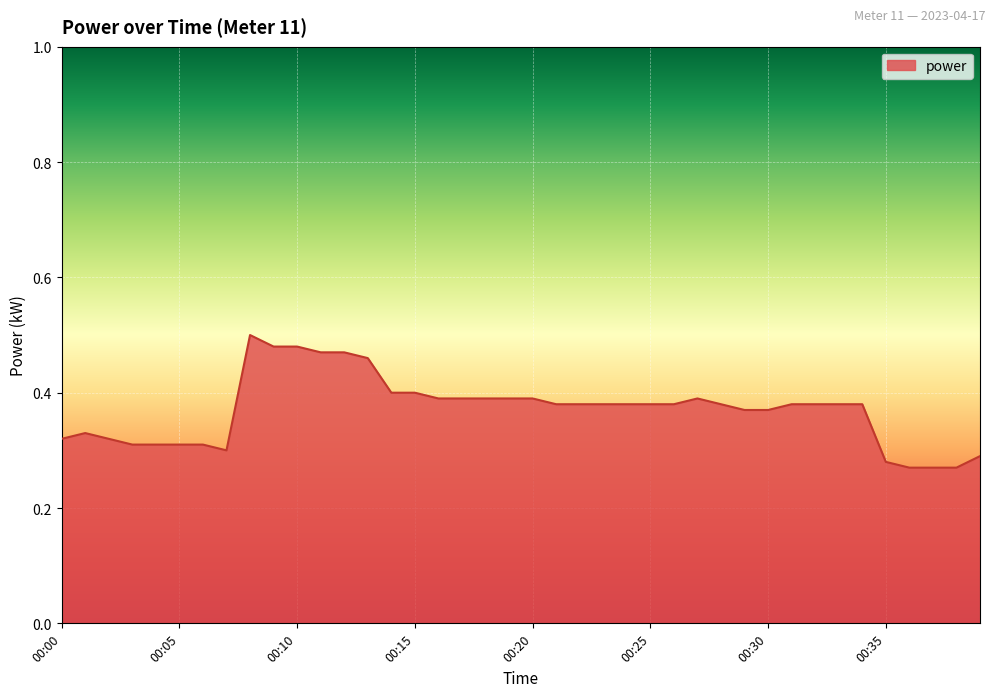

What is the difference between the second highest and second lowest values?

0.2